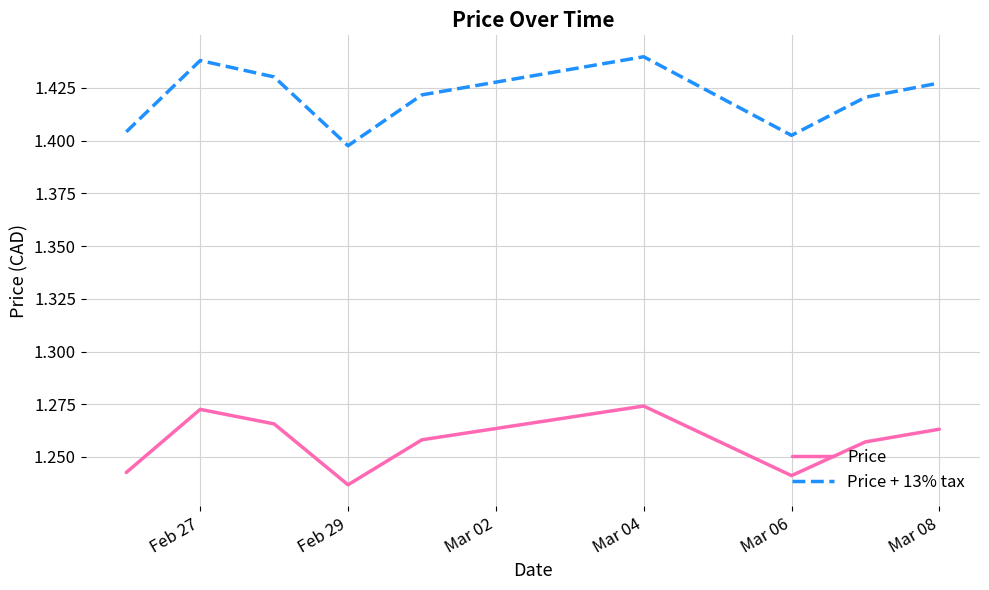

Which series has the widest spread of values?

Price + 13% tax